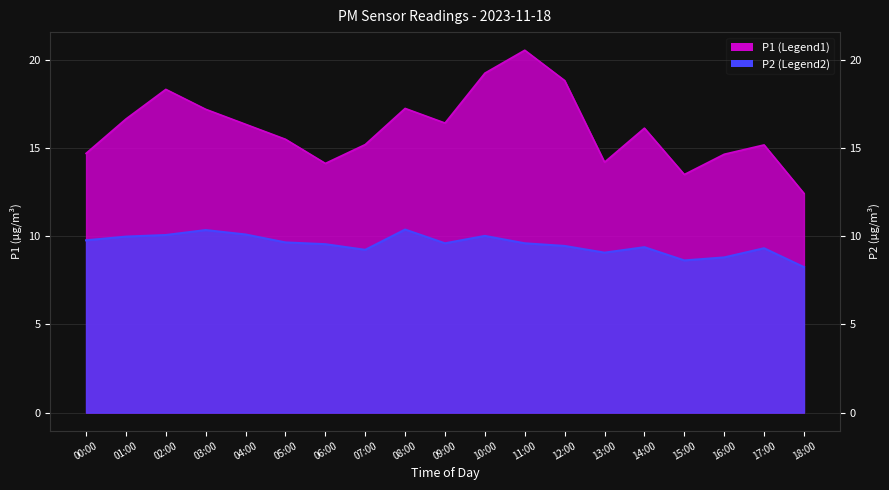

How many series are shown in this chart?

2